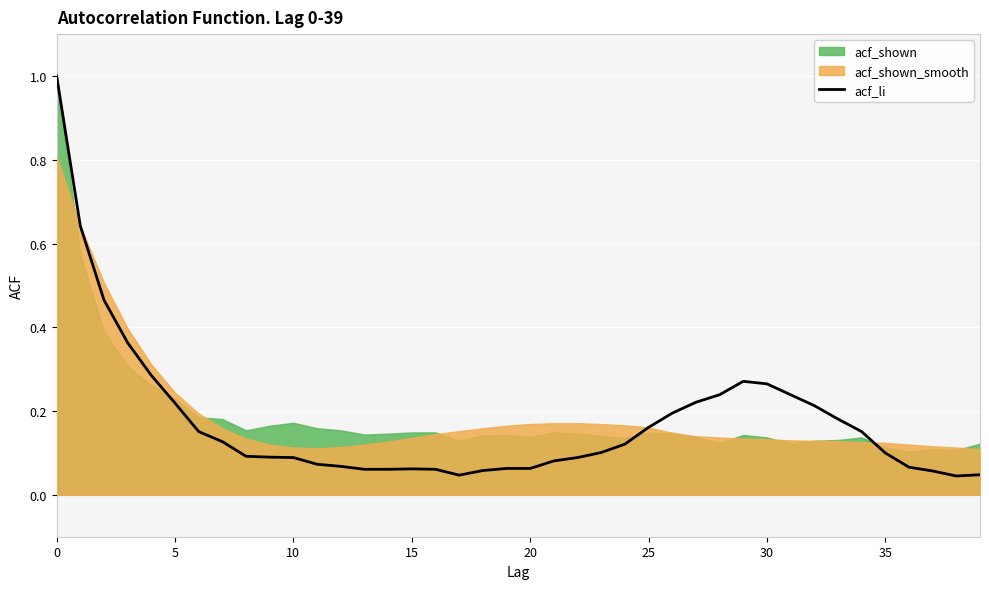

Does the chart display data point markers on the line(s)?

No